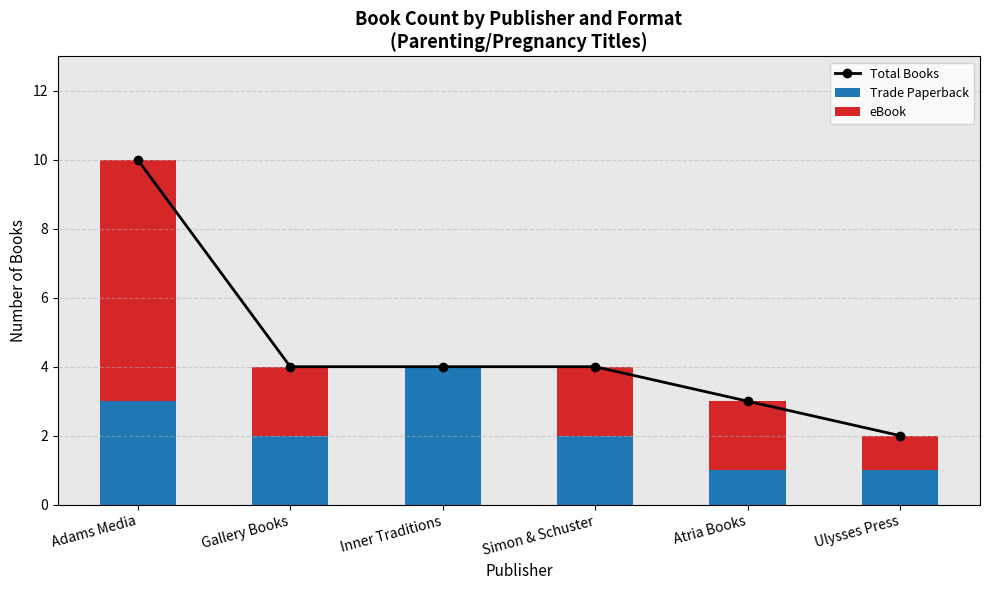

How many series are shown in this chart?

3